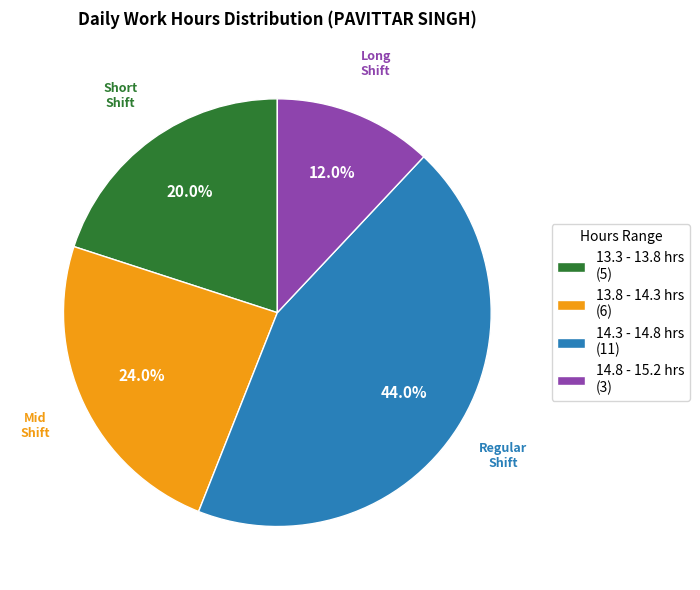

How much of the chart is everything except 14.3 - 14.8 hrs (11)?

56.0%